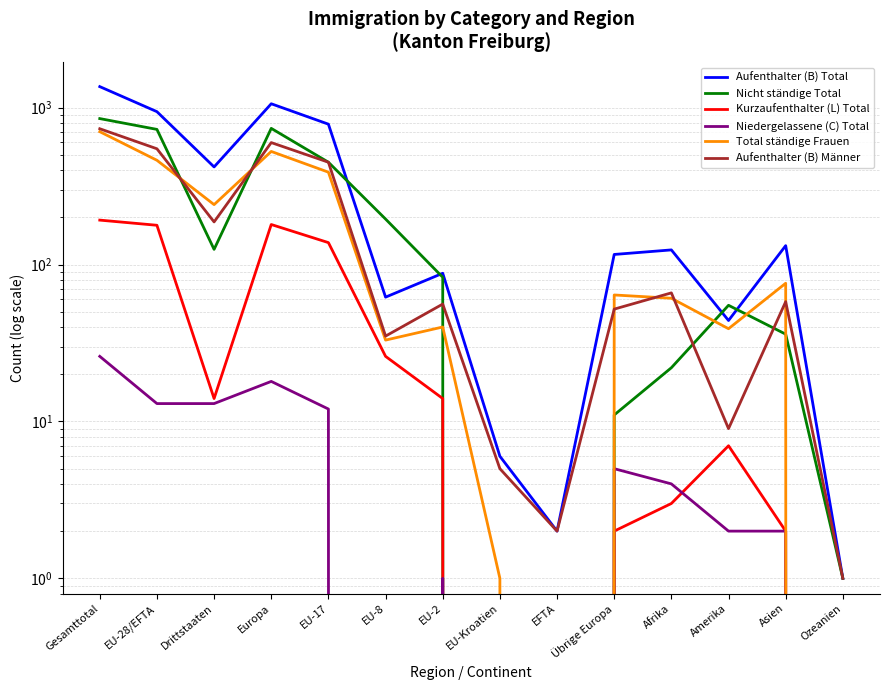

What is the sum of all Total ständige Frauen values?

2634